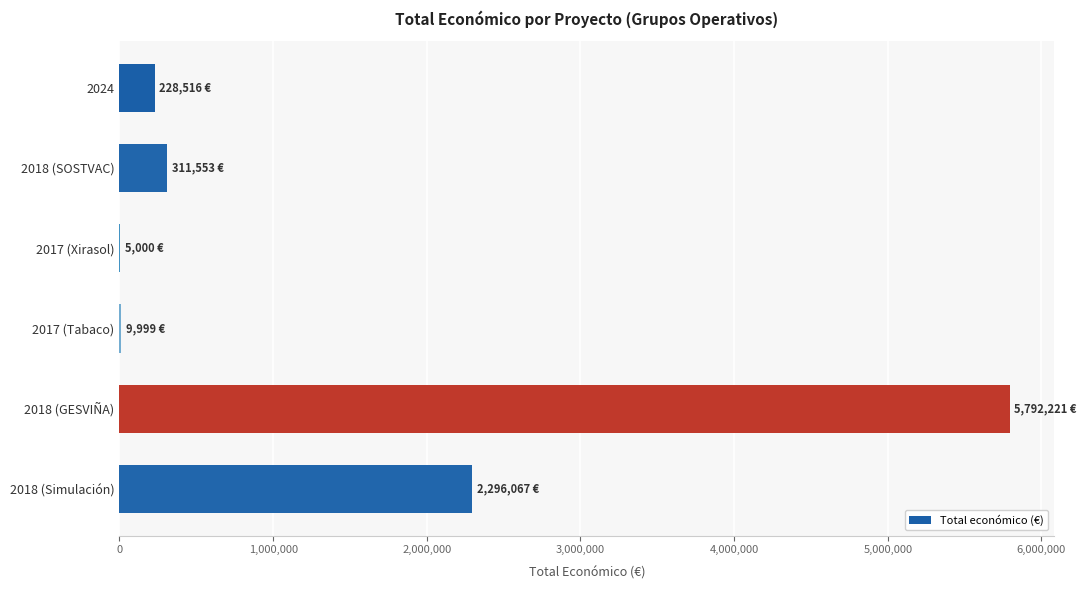

The value at 2024 is 228516. True or false?

True